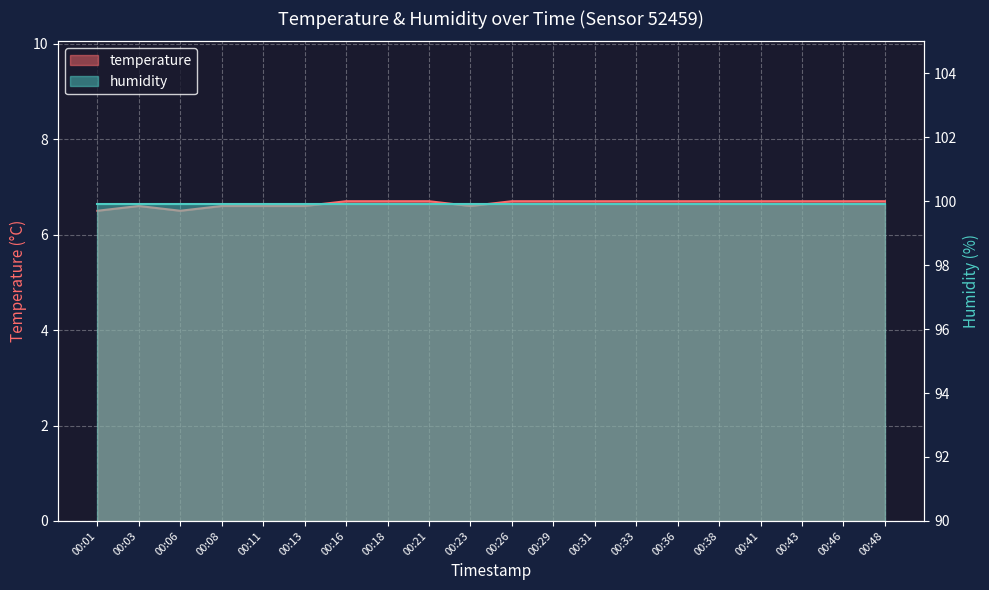

Between 00:06 and 00:29, which is larger?

00:29